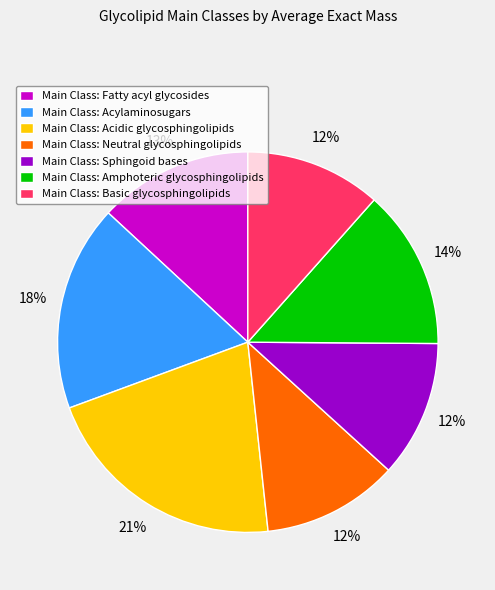

Combined, do Main Class: Neutral glycosphingolipids and Main Class: Basic glycosphingolipids account for over 50%?

No